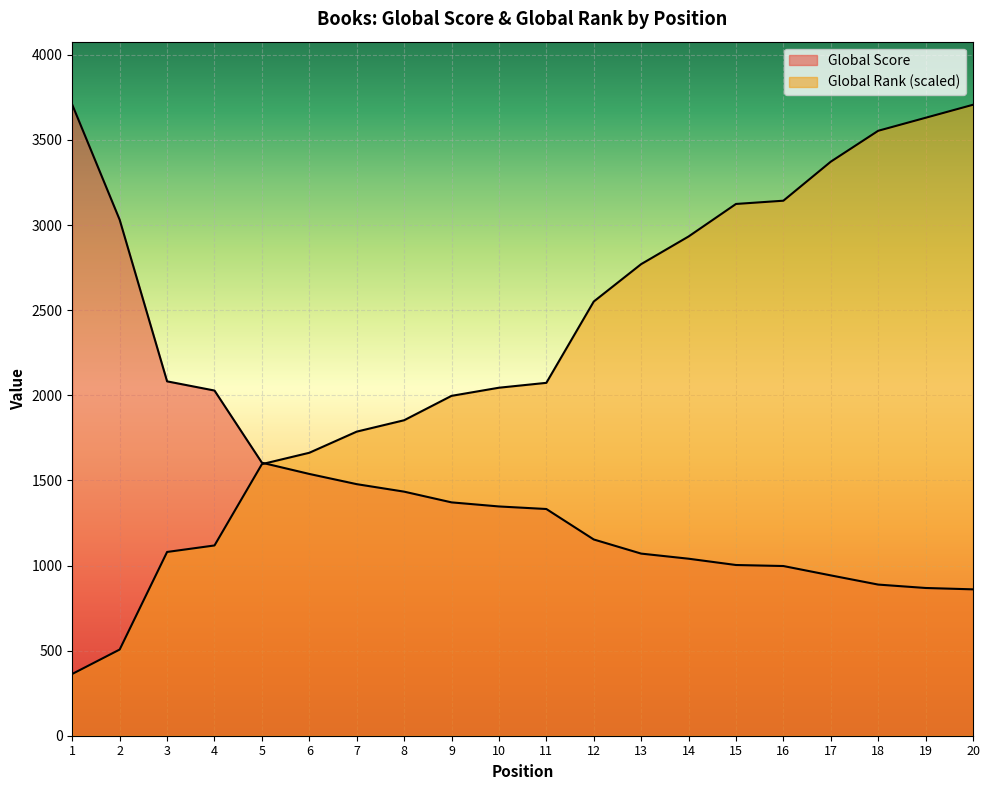

Which series has the widest spread of values?

Global Rank